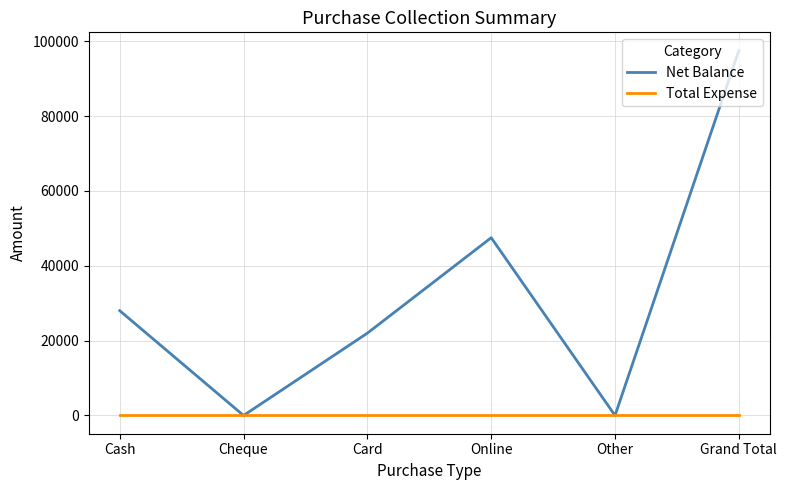

What is the highest value of the Net Balance series?

97502